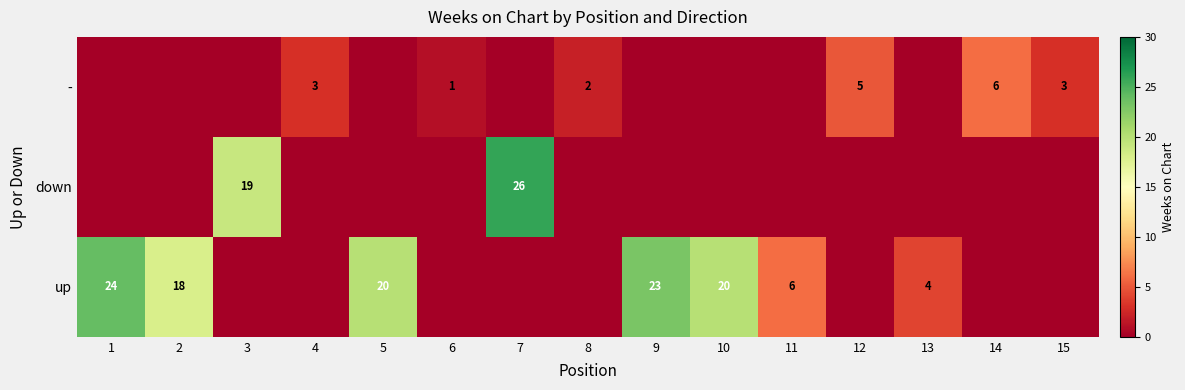

True or false: up has a value of 18 at 2.

True